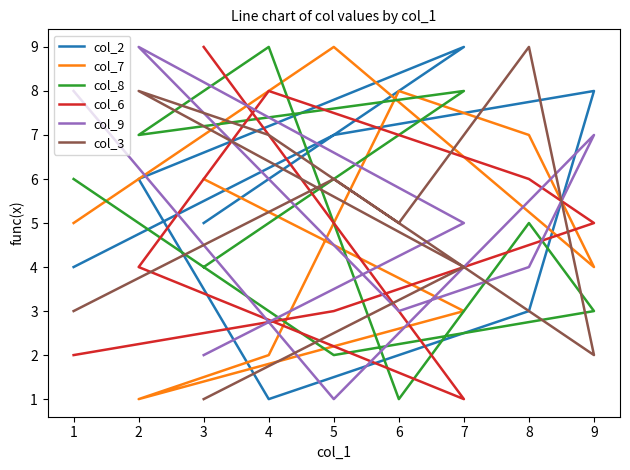

How many data points in col_2 are less than 5?

4